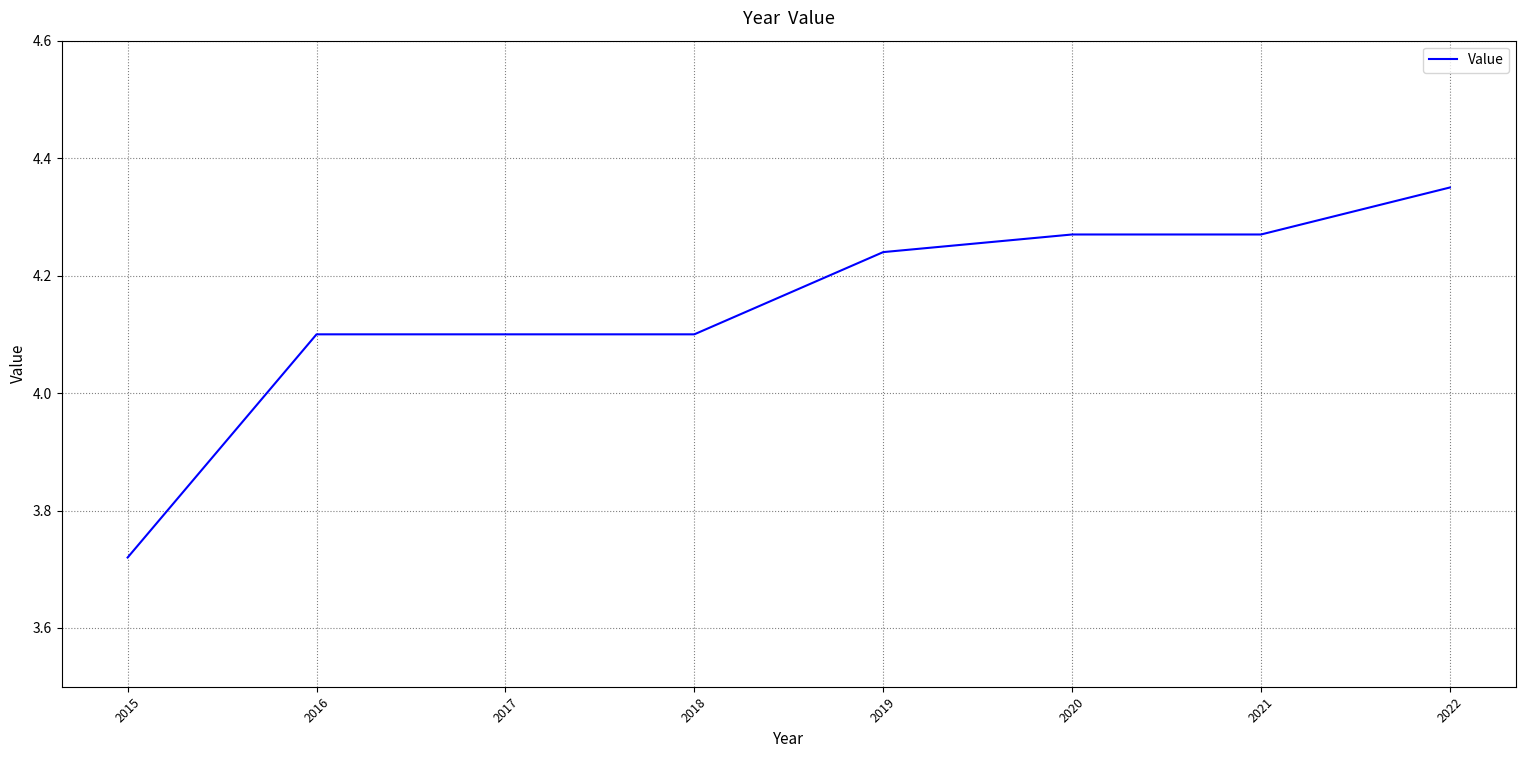

Which category has the highest value across all series?

2022